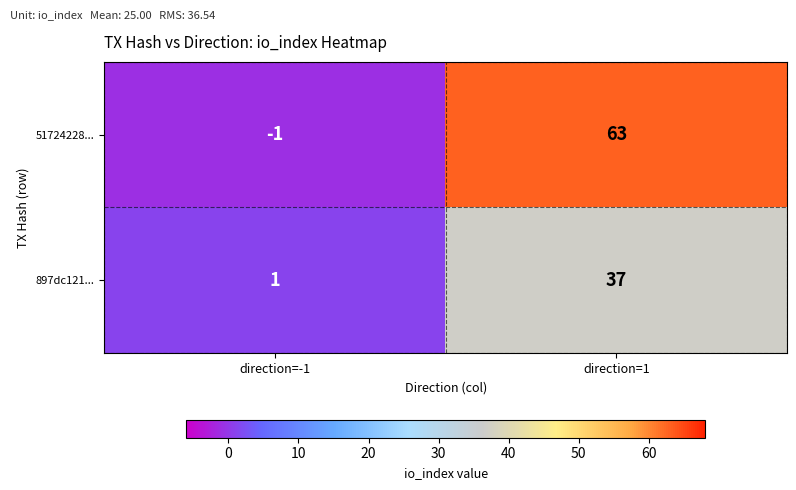

Reading right to left, transcribe all the data shown in this chart.

51724228...: 63	-1
897dc121...: 37	1